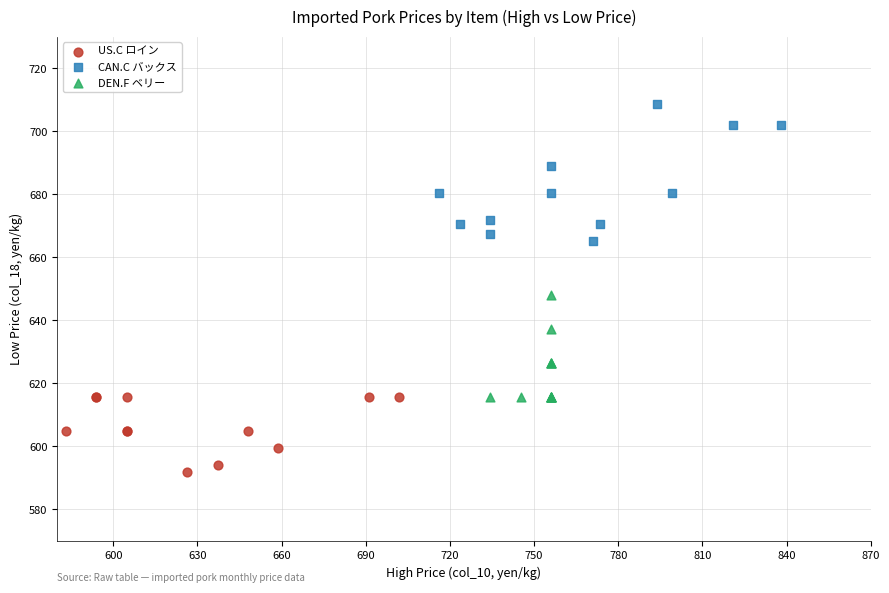

Which series reaches the maximum Y coordinate?

CAN.C バックス